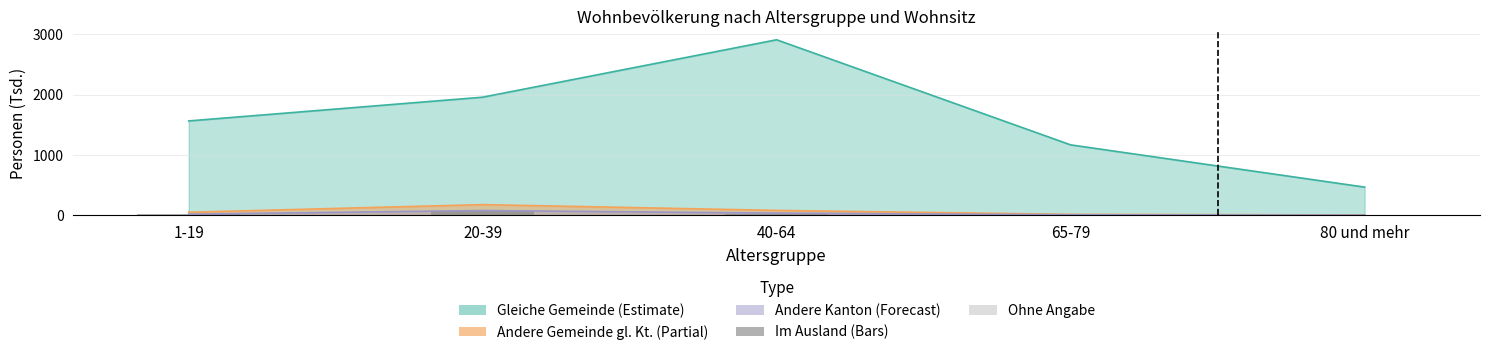

What position from the right is 65-79?

2